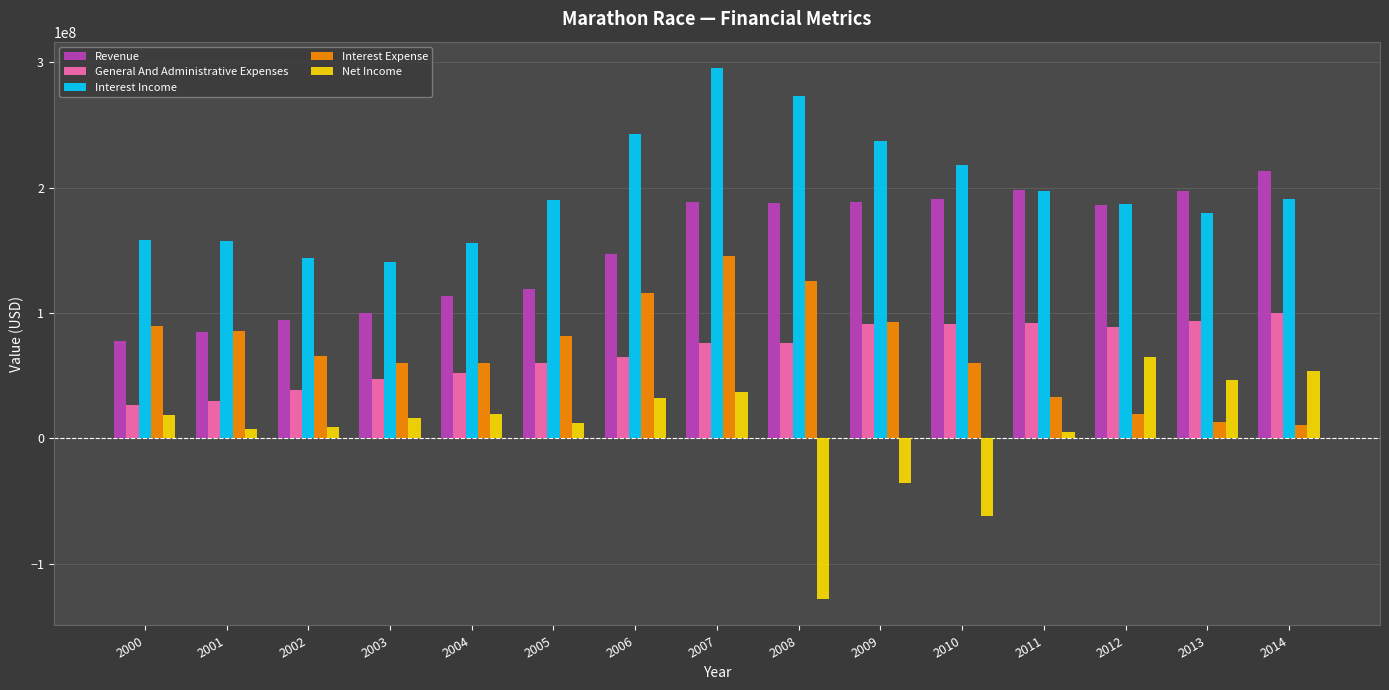

List the series in order of their peak value, lowest first.

Net Income, General And Administrative Expenses, Interest Expense, Revenue, Interest Income